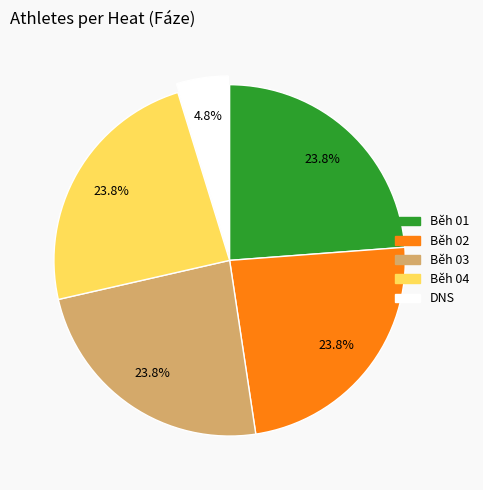

To the nearest percent, what percentage of the pie is DNS?

5%